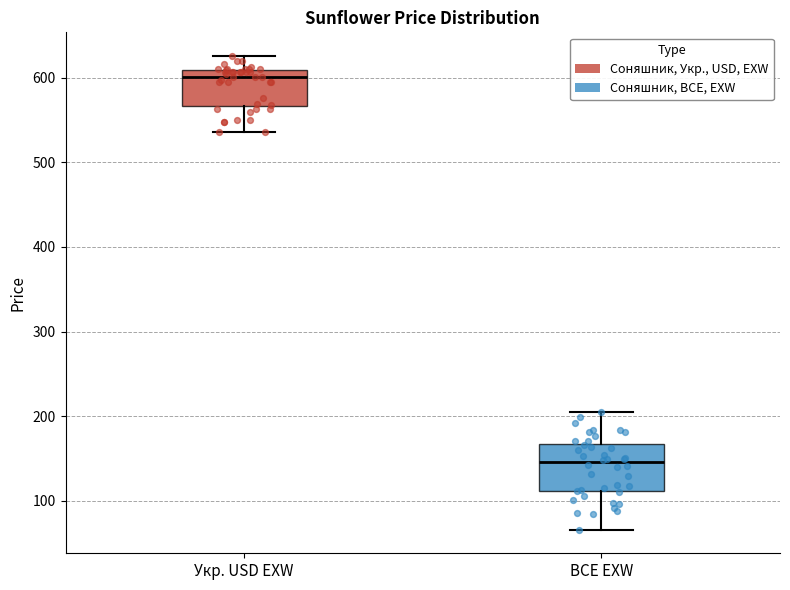

Reading left to right, read every box against the y-axis: the position of its median line, the range the box covers, and the ends of its whiskers. The values are not printed on the chart, so give them approximately, as read against the axis.

Укр. USD EXW: median 600, box 570 to 610, whiskers 540 to 630
BCE EXW: median 150, box 110 to 170, whiskers 70 to 210